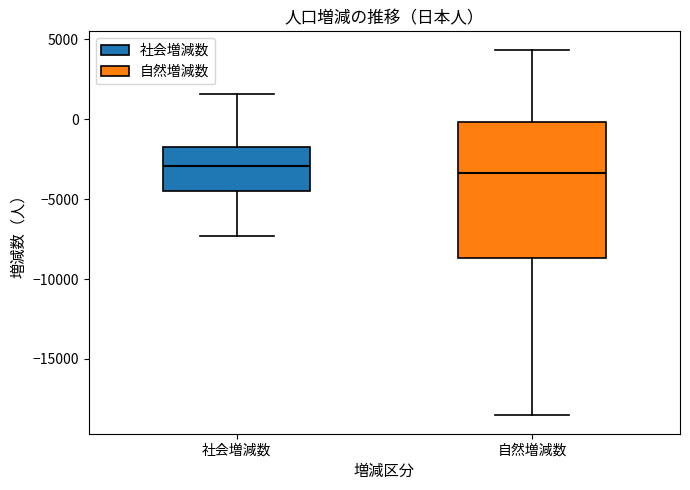

Reading left to right, read every box against the y-axis: the position of its median line, the range the box covers, and the ends of its whiskers. The values are not printed on the chart, so give them approximately, as read against the axis.

社会増減数: median -3000, box -4500 to -1500, whiskers -7500 to 1500
自然増減数: median -3500, box -8500 to 0, whiskers -18500 to 4500